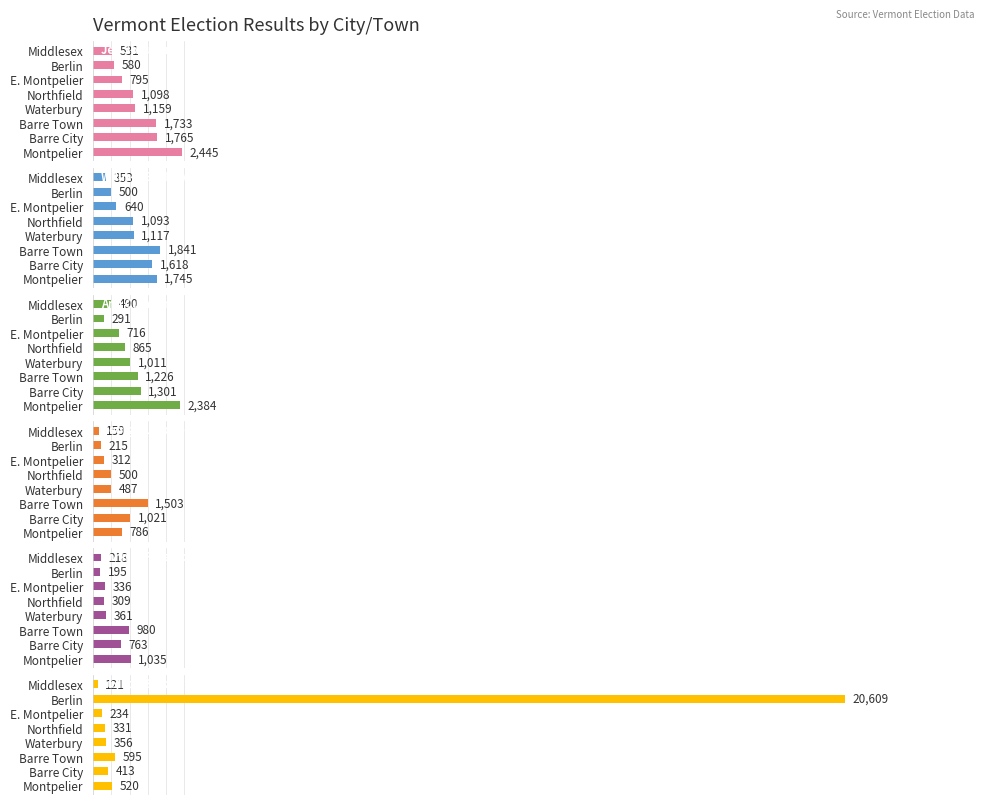

Which series has the largest range (max minus min)?

Judson Blakely